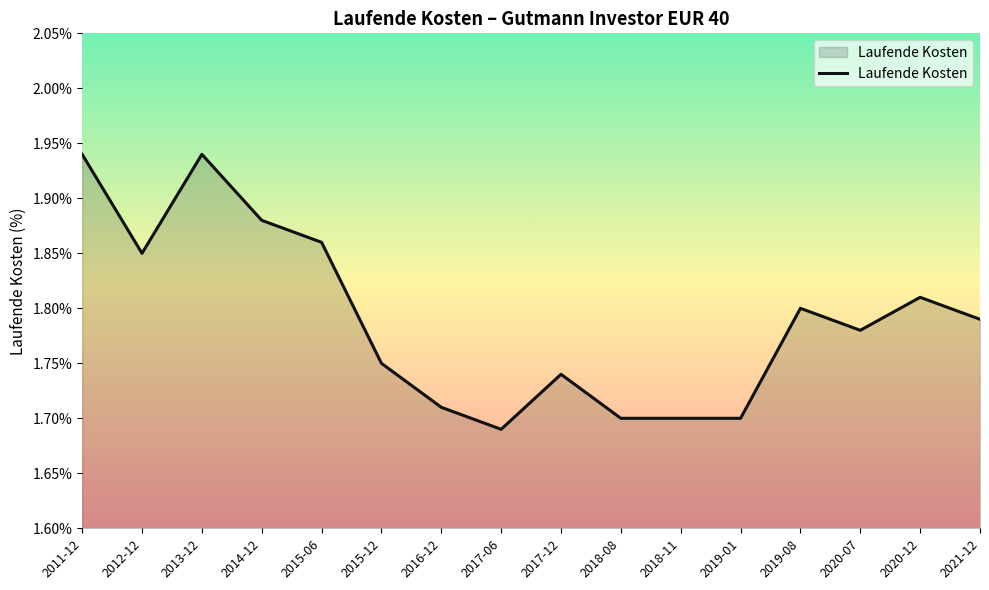

Which label corresponds to the smallest value in the chart?

2017-06